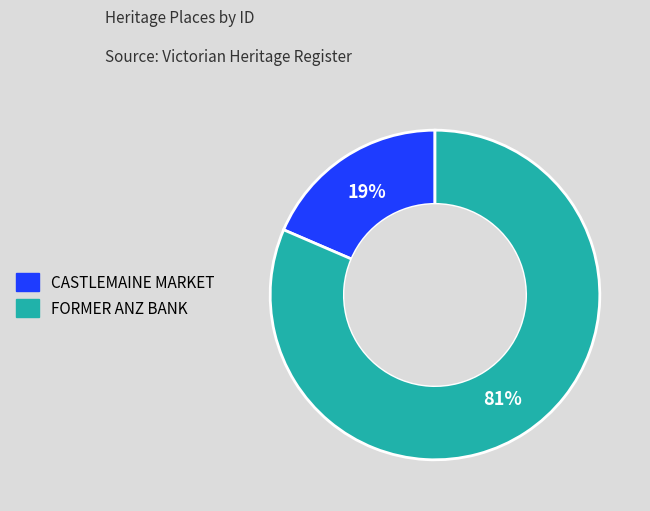

Do CASTLEMAINE MARKET and FORMER ANZ BANK together represent more than half of the pie?

Yes